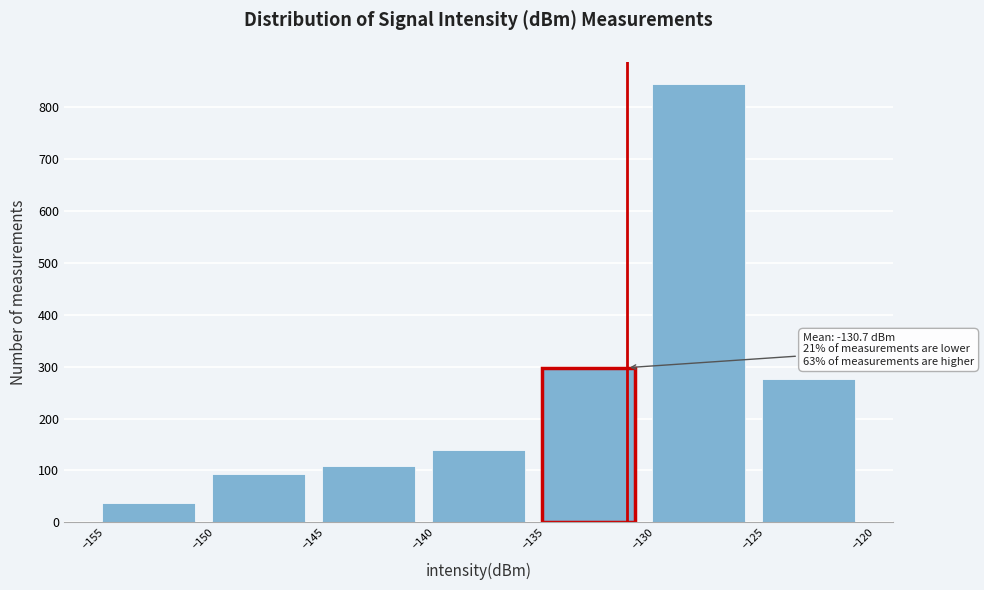

Which range on the x-axis has the tallest bar?

-130 to -125